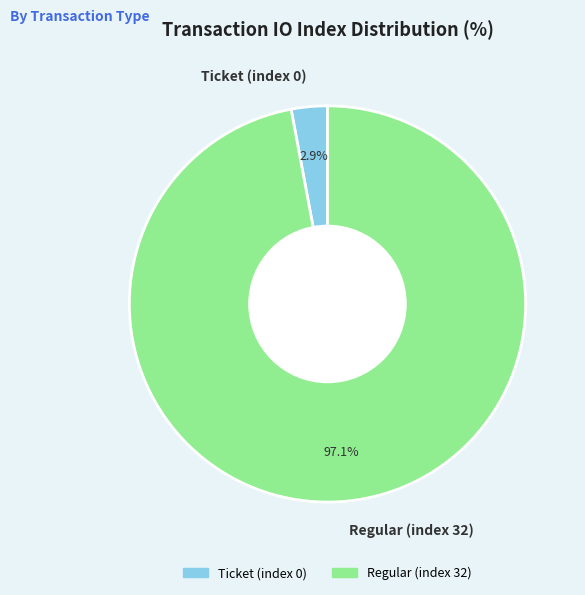

Is it true that Ticket (index 0) is 11% of the pie?

False